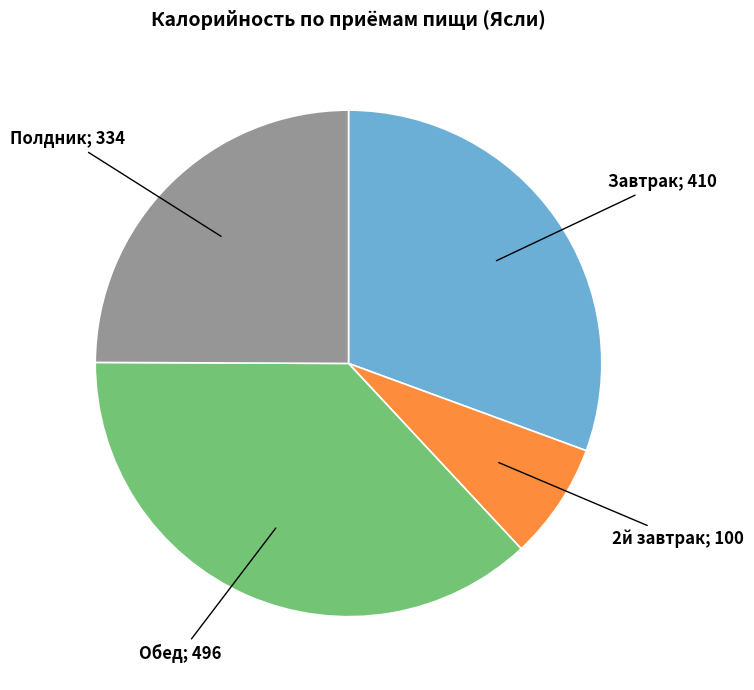

Does any single category account for the majority?

No